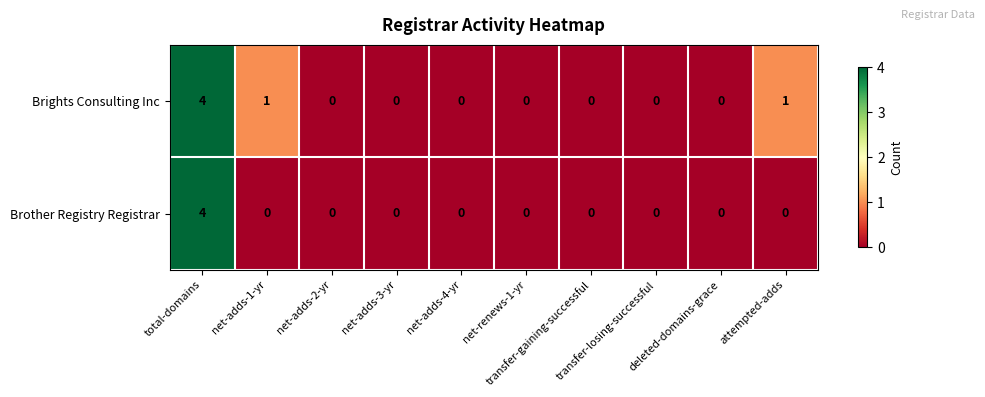

What is the sum of all Brights Consulting Inc values?

6